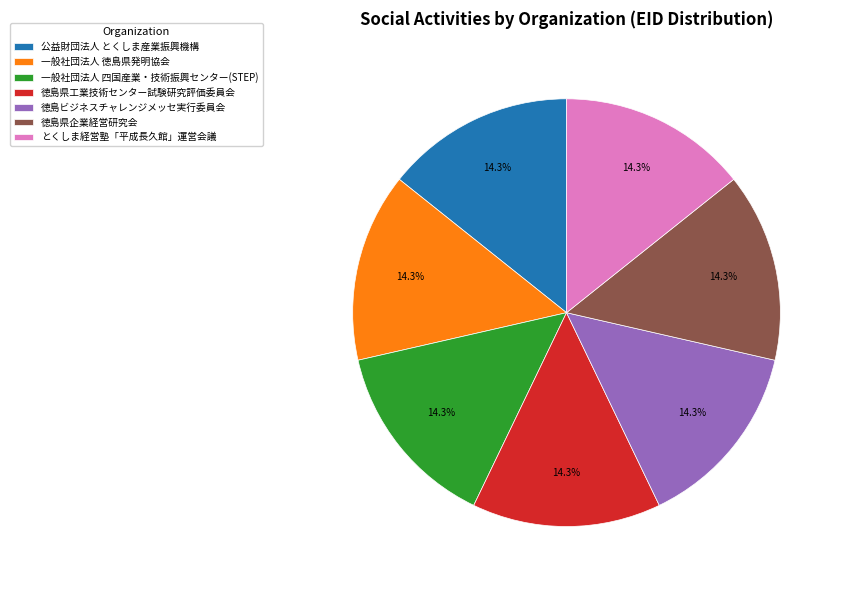

To the nearest percent, what is the combined percentage of 徳島県工業技術センター試験研究評価委員会 and 公益財団法人 とくしま産業振興機構?

29%